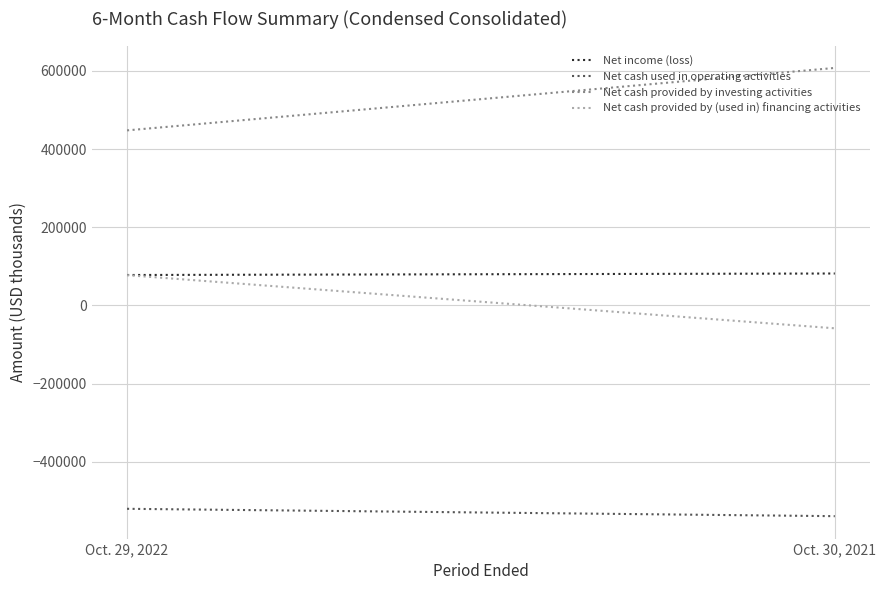

Which series has the widest spread of values?

Net cash provided by investing activities